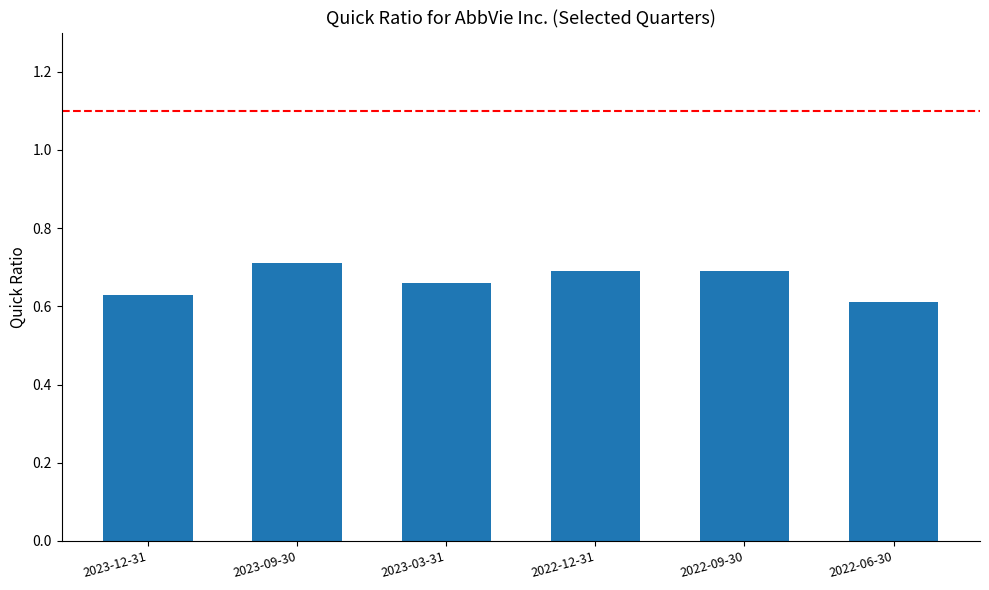

Which has a higher value, 2023-09-30 or 2023-12-31?

2023-09-30